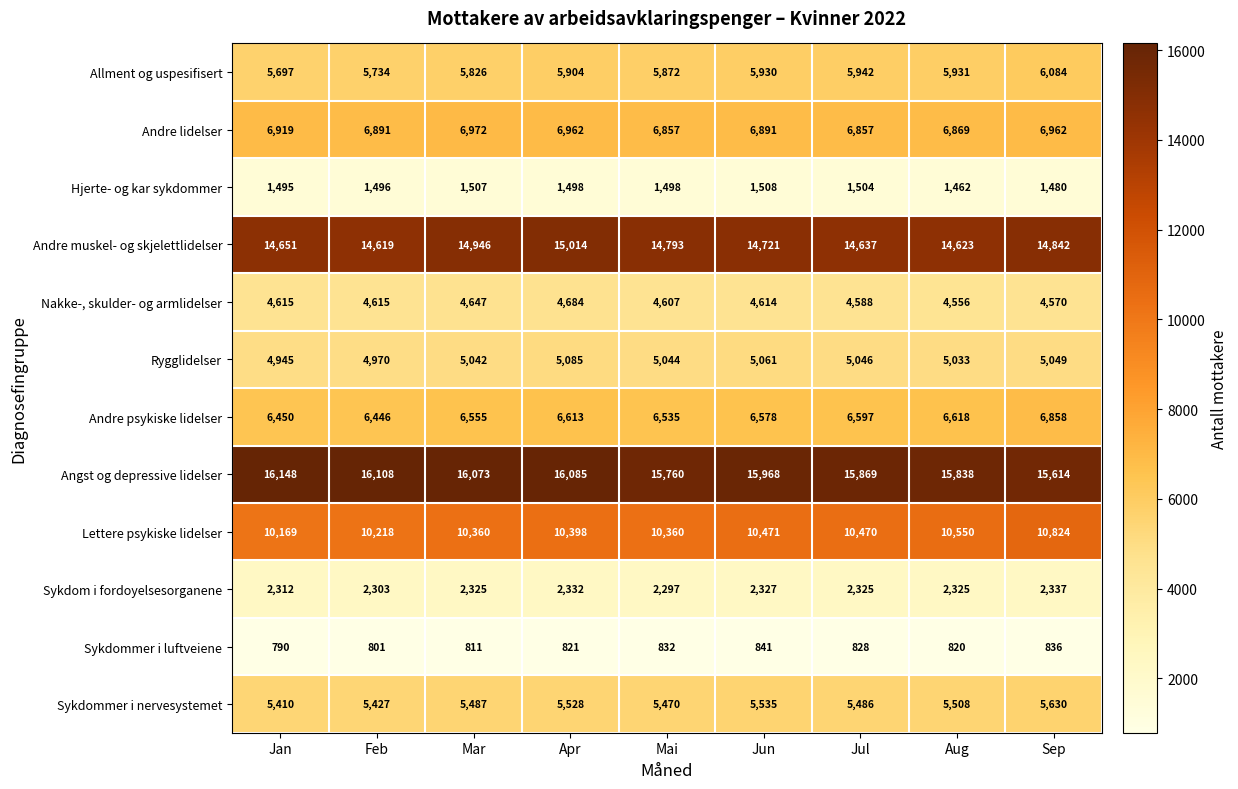

Is it true that Lettere psykiske lidelser equals 10824 at Sep?

True